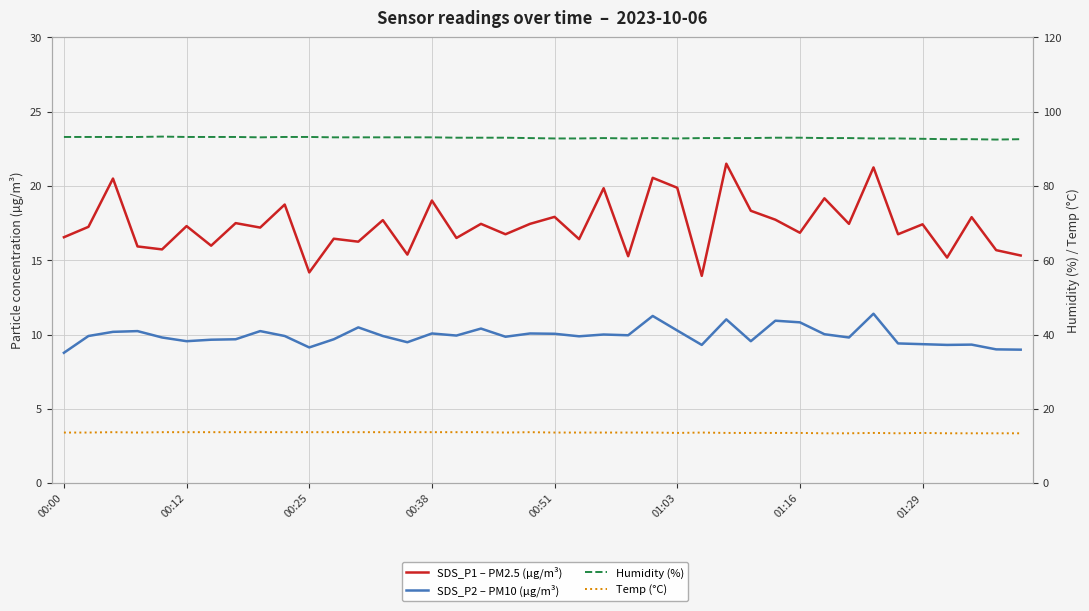

The SDS_P2 – PM10 (µg/m³) series shows 3.3 at 01:29. True or false?

False